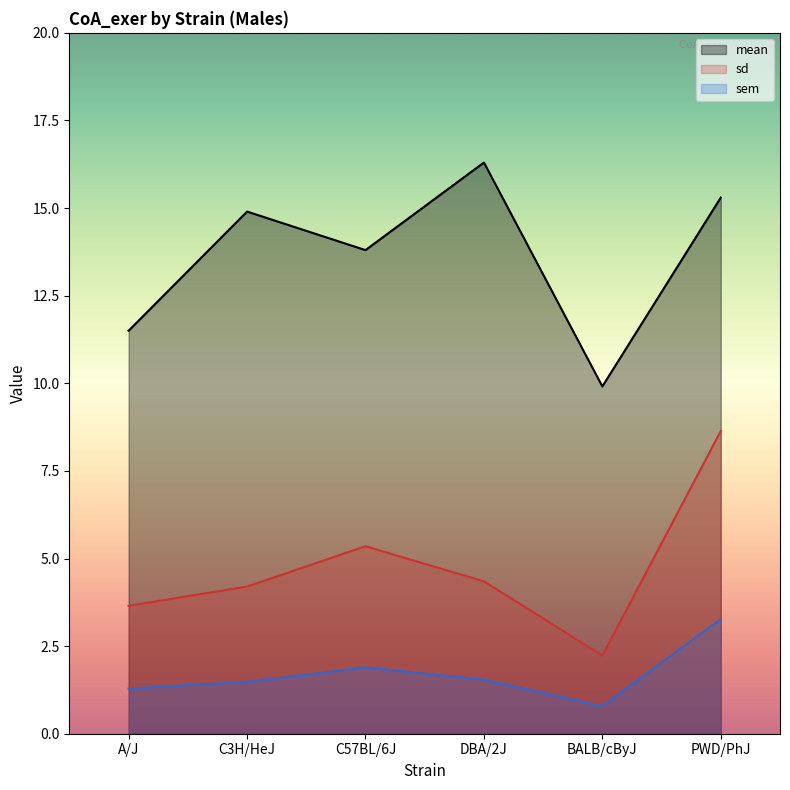

How many lines are shown in the chart?

3